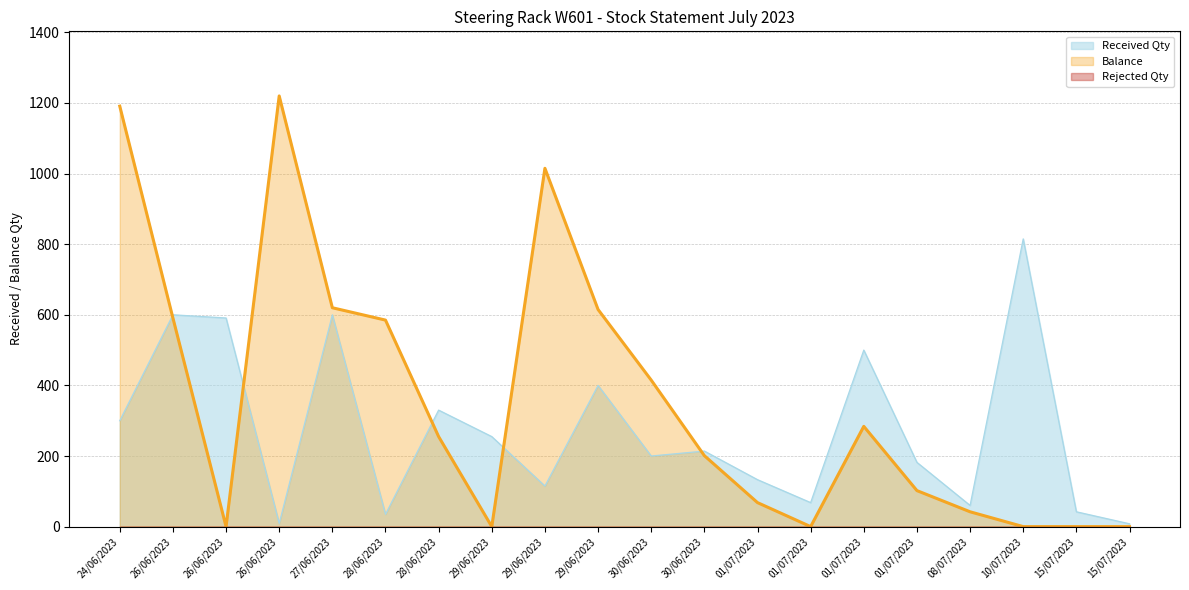

What is the value of the Received Qty point at the 8th from the left?

255